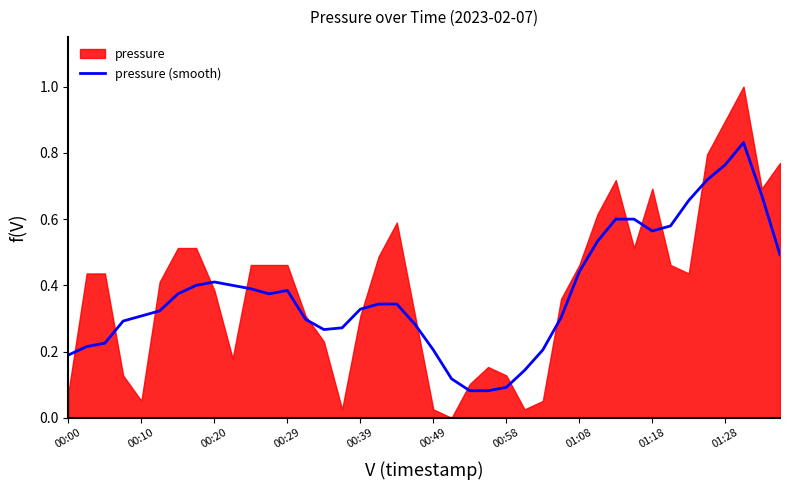

The chart shows a value of 0.4 at 01:08. True or false?

True